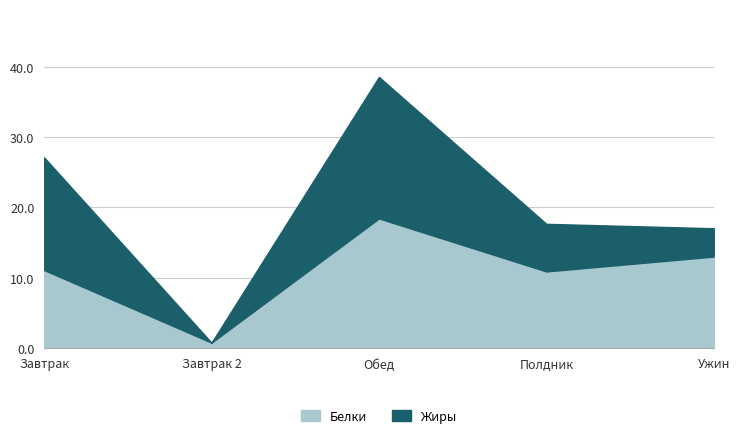

What is the label of the 5th point from the left?

Ужин